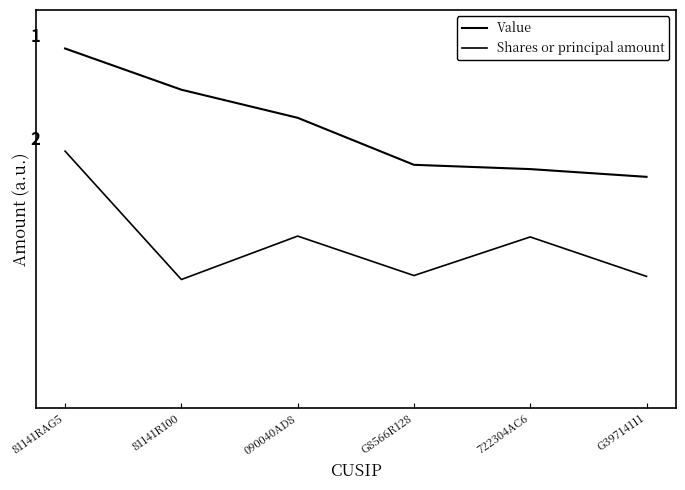

Reading left to right, list all the values displayed in this chart.

Value: 2.5	2.2	2.0	1.6	1.6	1.5
Shares or principal amount: 1.7	0.7	1.0	0.7	1.0	0.7